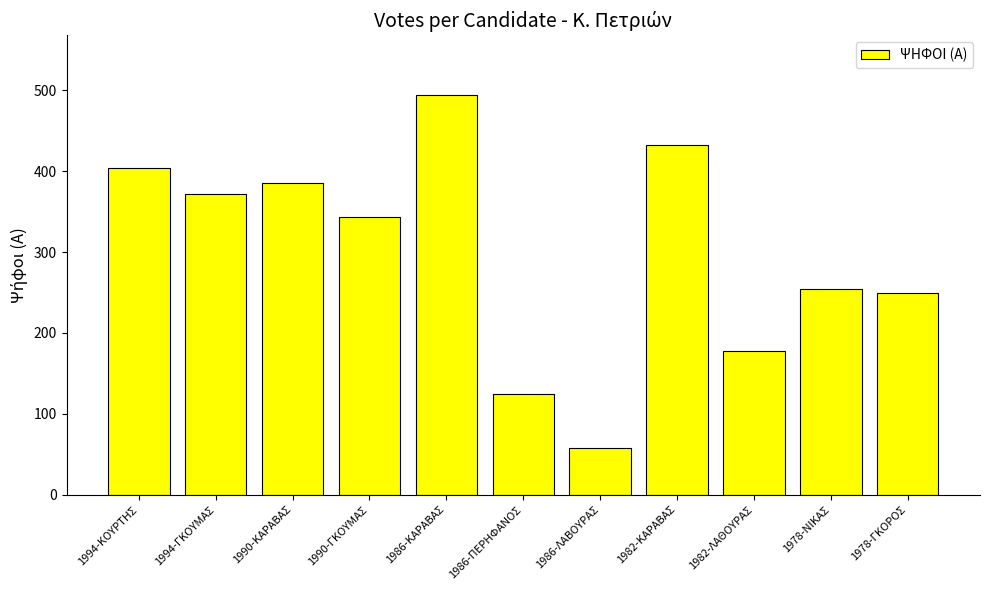

What is the ratio of the value at 1994-ΓΚΟΥΜΑΣ to the value at 1986-ΚΑΡΑΒΑΣ?

0.8